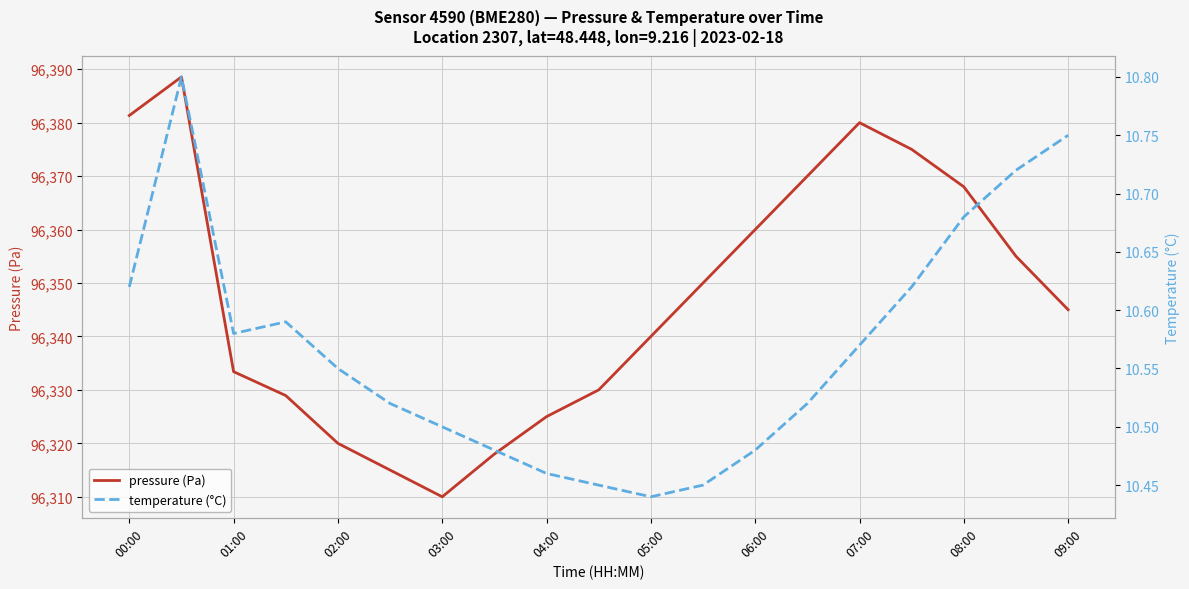

The pressure (Pa) series shows 31401.1 at 07:00. True or false?

False